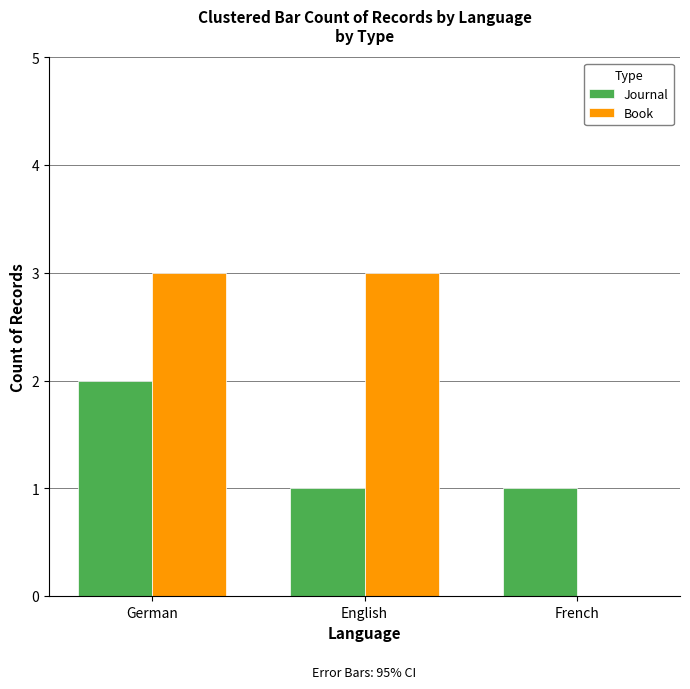

What is the greatest value displayed?

3